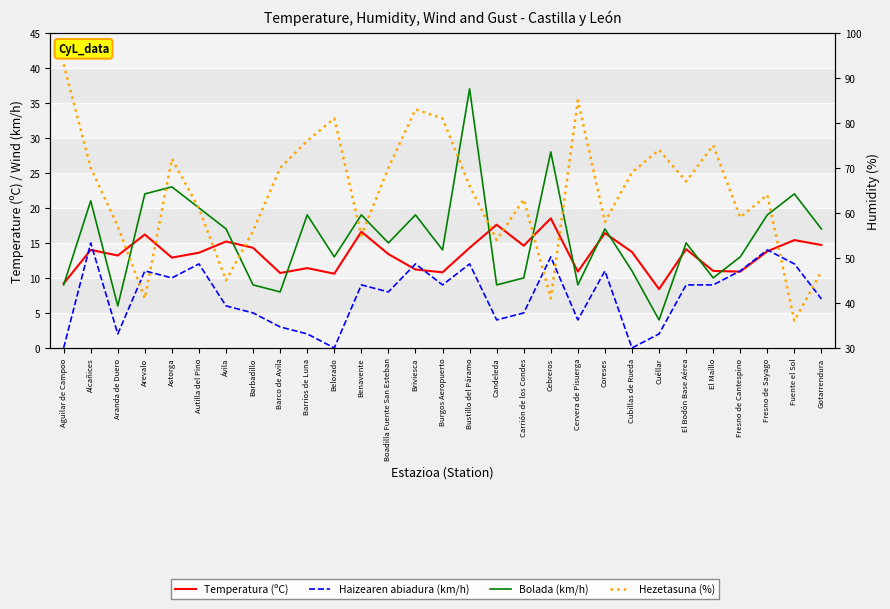

Reading left to right, extract all data points from this chart.

Temperatura (ºC): Aguilar de Campoo=9.2	Alcañices=14.0	Aranda de Duero=13.2	Arevalo=16.2	Astorga=12.9	Autilla del Pino=13.6	Ávila=15.2	Barbadillo=14.3	Barco de Avila=10.7	Barrios de Luna=11.4	Belorado=10.6	Benavente=16.6	Boadilla Fuente San Esteban=13.4	Briviesca=11.2	Burgos Aeropuerto=10.8	Bustillo del Páramo=14.3	Candeleda=17.6	Carrión de los Condes=14.6	Cebreros=18.5	Cervera de Pisuerga=10.9	Coreses=16.4	Cubillas de Rueda=13.7	Cuéllar=8.4	El Bodón Base Aérea=14.1	El Maíllo=11.0	Fresno de Cantespino=10.9	Fresno de Sayago=13.8	Fuente el Sol=15.4	Gotarrendura=14.7
Haizearen abiadura (km/h): Aguilar de Campoo=0.0	Alcañices=15.0	Aranda de Duero=2.0	Arevalo=11.0	Astorga=10.0	Autilla del Pino=12.0	Ávila=6.0	Barbadillo=5.0	Barco de Avila=3.0	Barrios de Luna=2.0	Belorado=0.0	Benavente=9.0	Boadilla Fuente San Esteban=8.0	Briviesca=12.0	Burgos Aeropuerto=9.0	Bustillo del Páramo=12.0	Candeleda=4.0	Carrión de los Condes=5.0	Cebreros=13.0	Cervera de Pisuerga=4.0	Coreses=11.0	Cubillas de Rueda=0.0	Cuéllar=2.0	El Bodón Base Aérea=9.0	El Maíllo=9.0	Fresno de Cantespino=11.0	Fresno de Sayago=14.0	Fuente el Sol=12.0	Gotarrendura=7.0
Bolada (km/h): Aguilar de Campoo=9.0	Alcañices=21.0	Aranda de Duero=6.0	Arevalo=22.0	Astorga=23.0	Autilla del Pino=20.0	Ávila=17.0	Barbadillo=9.0	Barco de Avila=8.0	Barrios de Luna=19.0	Belorado=13.0	Benavente=19.0	Boadilla Fuente San Esteban=15.0	Briviesca=19.0	Burgos Aeropuerto=14.0	Bustillo del Páramo=37.0	Candeleda=9.0	Carrión de los Condes=10.0	Cebreros=28.0	Cervera de Pisuerga=9.0	Coreses=17.0	Cubillas de Rueda=11.0	Cuéllar=4.0	El Bodón Base Aérea=15.0	El Maíllo=10.0	Fresno de Cantespino=13.0	Fresno de Sayago=19.0	Fuente el Sol=22.0	Gotarrendura=17.0
Hezetasuna (%): Aguilar de Campoo=93.0	Alcañices=70.0	Aranda de Duero=57.0	Arevalo=41.0	Astorga=72.0	Autilla del Pino=61.0	Ávila=45.0	Barbadillo=56.0	Barco de Avila=70.0	Barrios de Luna=76.0	Belorado=81.0	Benavente=55.0	Boadilla Fuente San Esteban=70.0	Briviesca=83.0	Burgos Aeropuerto=81.0	Bustillo del Páramo=66.0	Candeleda=54.0	Carrión de los Condes=63.0	Cebreros=41.0	Cervera de Pisuerga=85.0	Coreses=58.0	Cubillas de Rueda=69.0	Cuéllar=74.0	El Bodón Base Aérea=67.0	El Maíllo=75.0	Fresno de Cantespino=59.0	Fresno de Sayago=64.0	Fuente el Sol=36.0	Gotarrendura=47.0